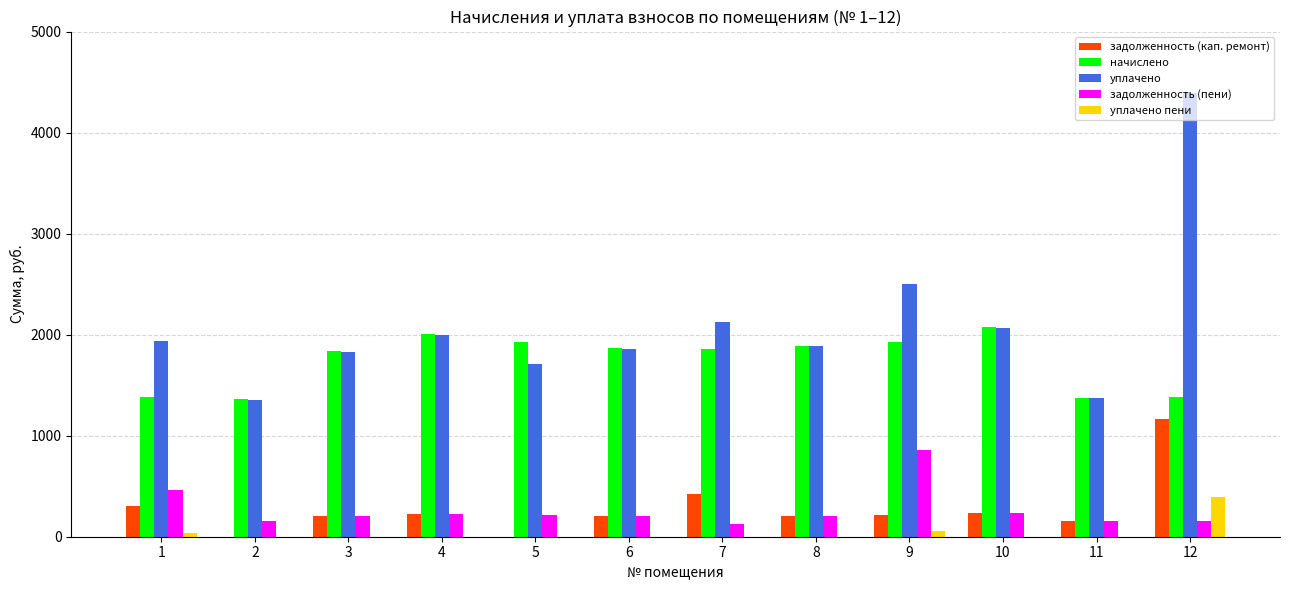

What is the difference between the задолженность (пени) values at 1 and 4?

237.8